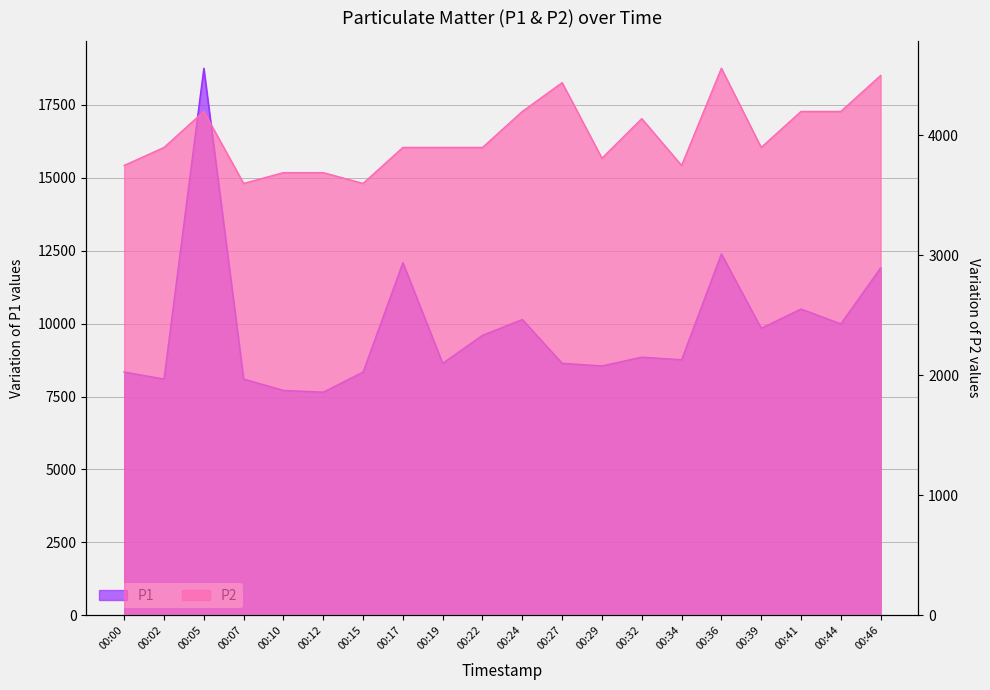

True or false: P2 and P1 cross at least once.

False